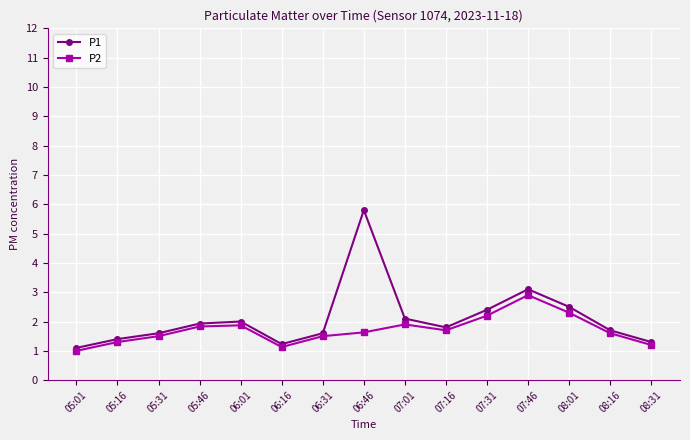

What is the label of the 3rd point from the right?

08:01